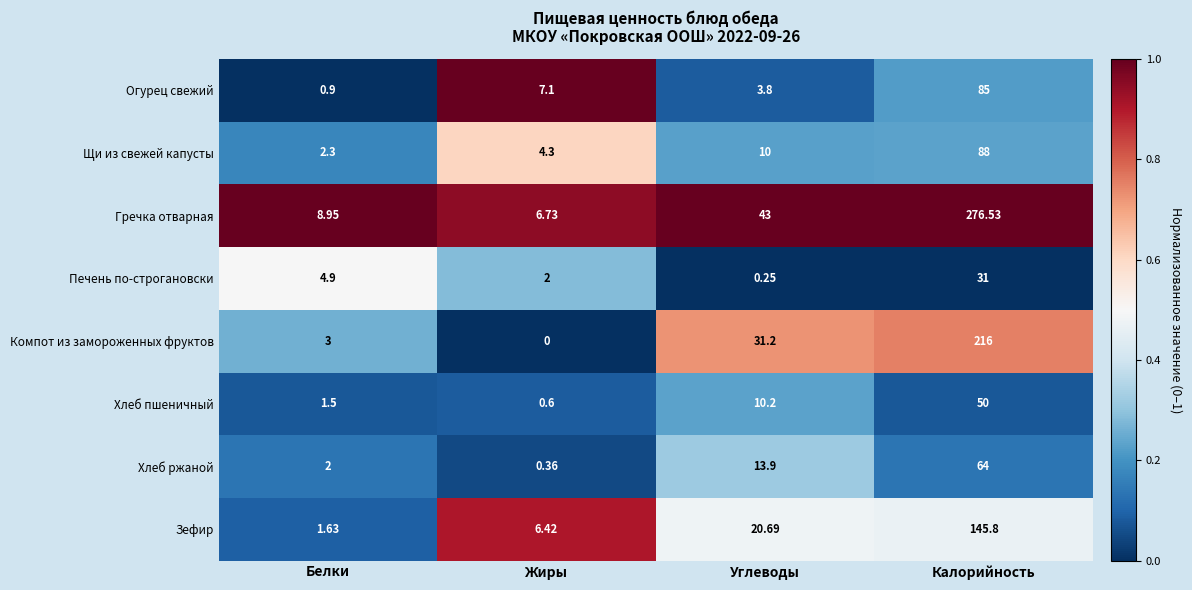

At which category is the sum across all series the highest?

Калорийность